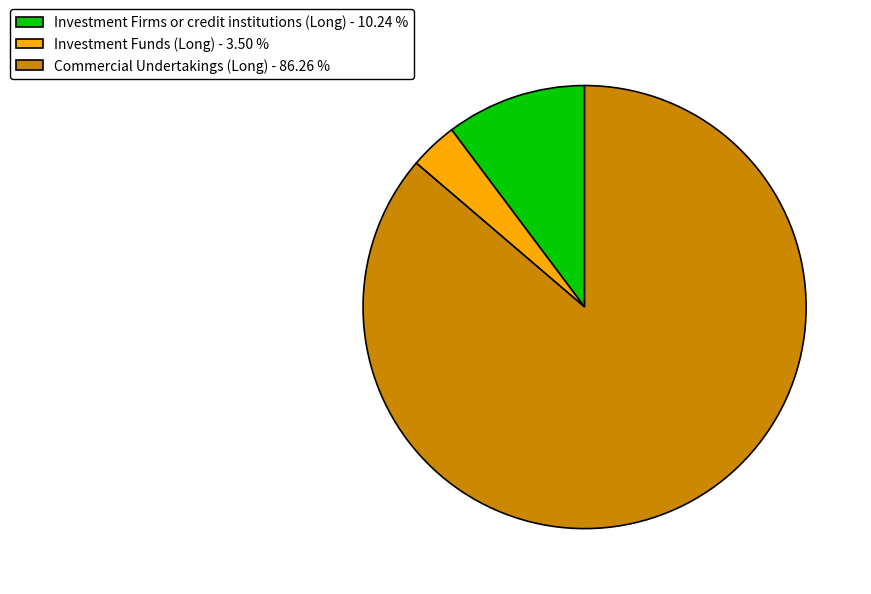

Rank the categories by value from highest to lowest.

Commercial Undertakings (Long), Investment Firms or credit institutions (Long), Investment Funds (Long)